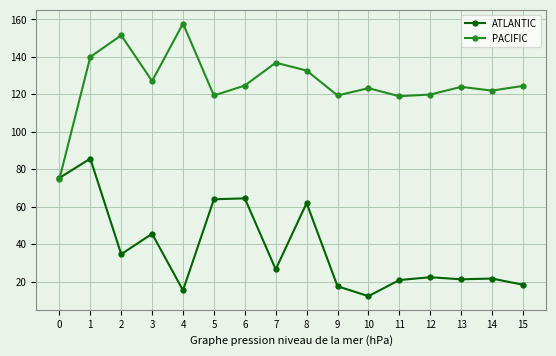

Where is the first local maximum for PACIFIC?

2